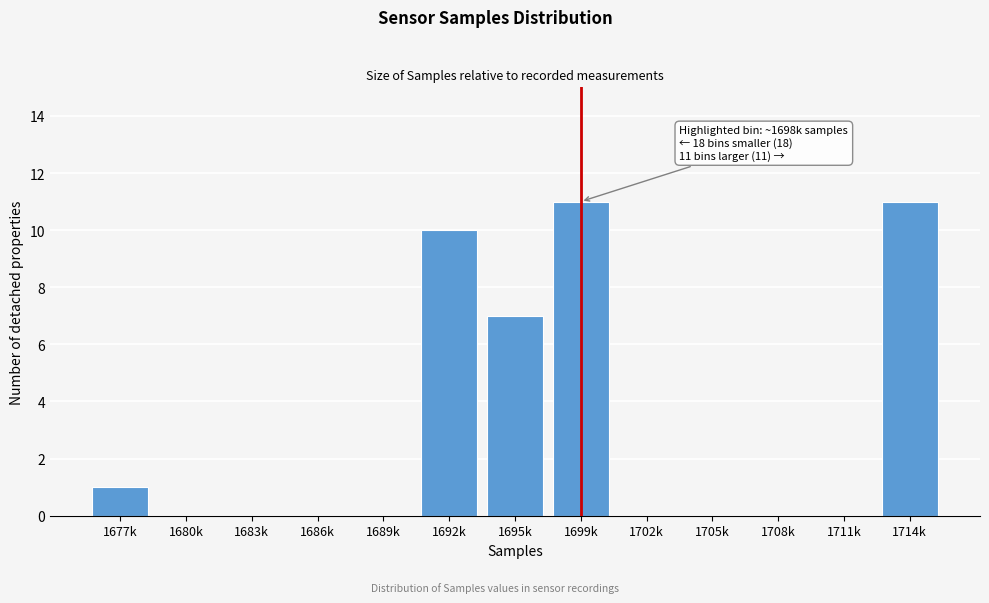

Reading left to right, extract all data points from this chart.

1677k=1	1680k=0	1683k=0	1686k=0	1689k=0	1692k=10	1695k=7	1699k=11	1702k=0	1705k=0	1708k=0	1711k=0	1714k=11